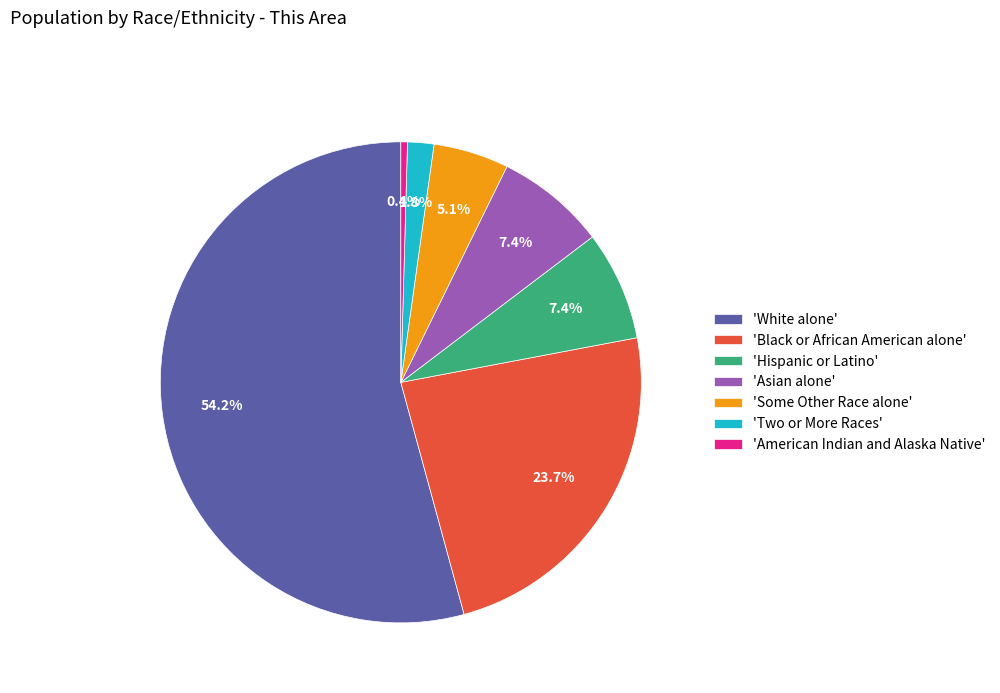

Does 'White alone' account for over 50% of the chart?

Yes